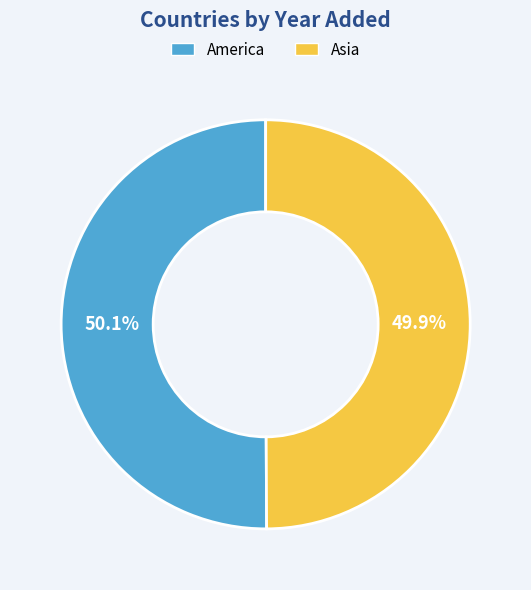

Combined, do Asia and America account for over 50%?

Yes